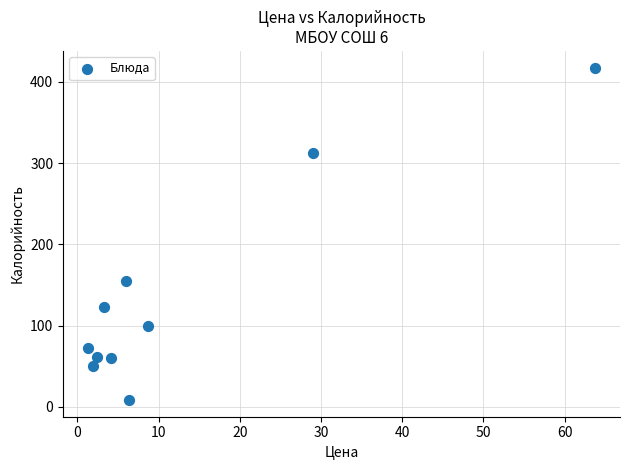

What Y value in the scatter plot is closest to 213?

155.4